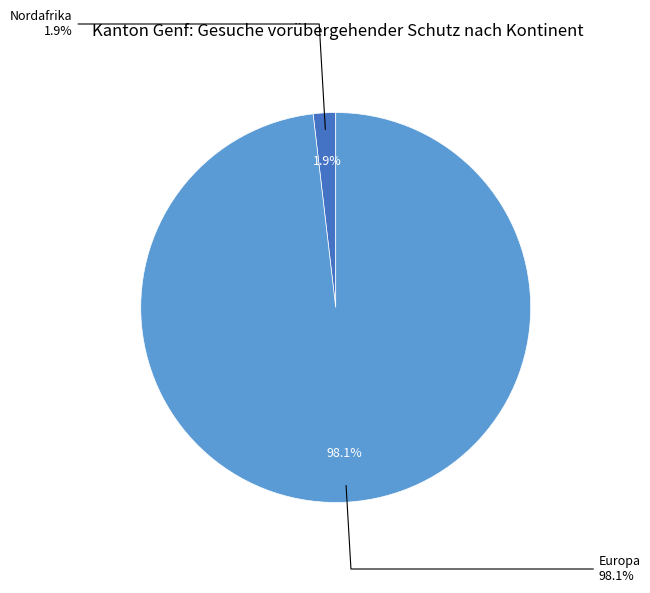

Does any single category account for the majority?

Yes